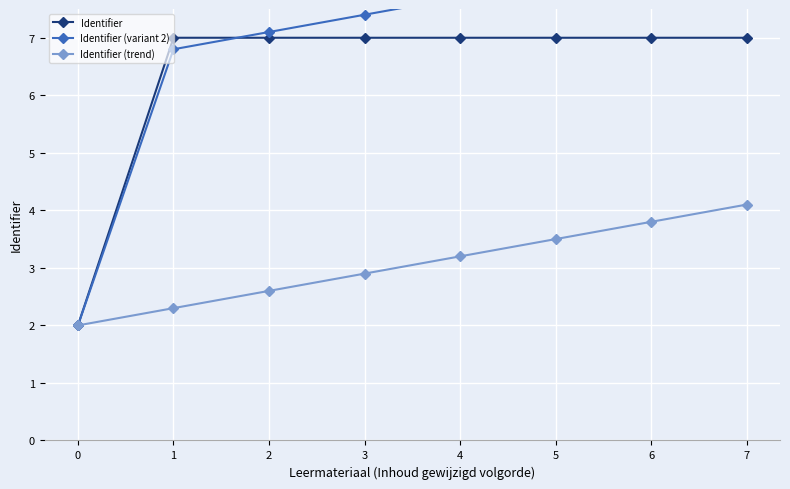

Between 5 and 6, which series saw the biggest shift?

Identifier (variant 2)